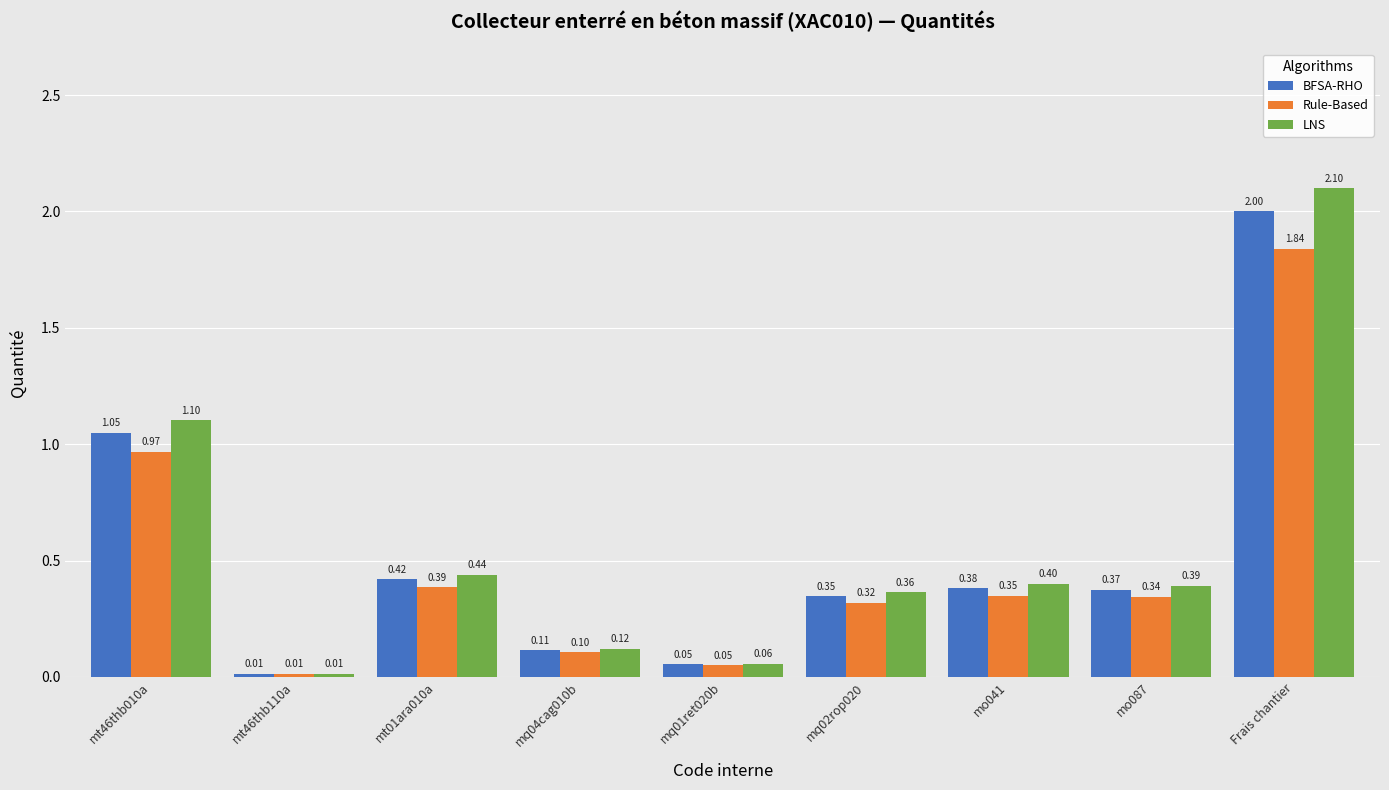

Which series has the largest total across all categories?

LNS